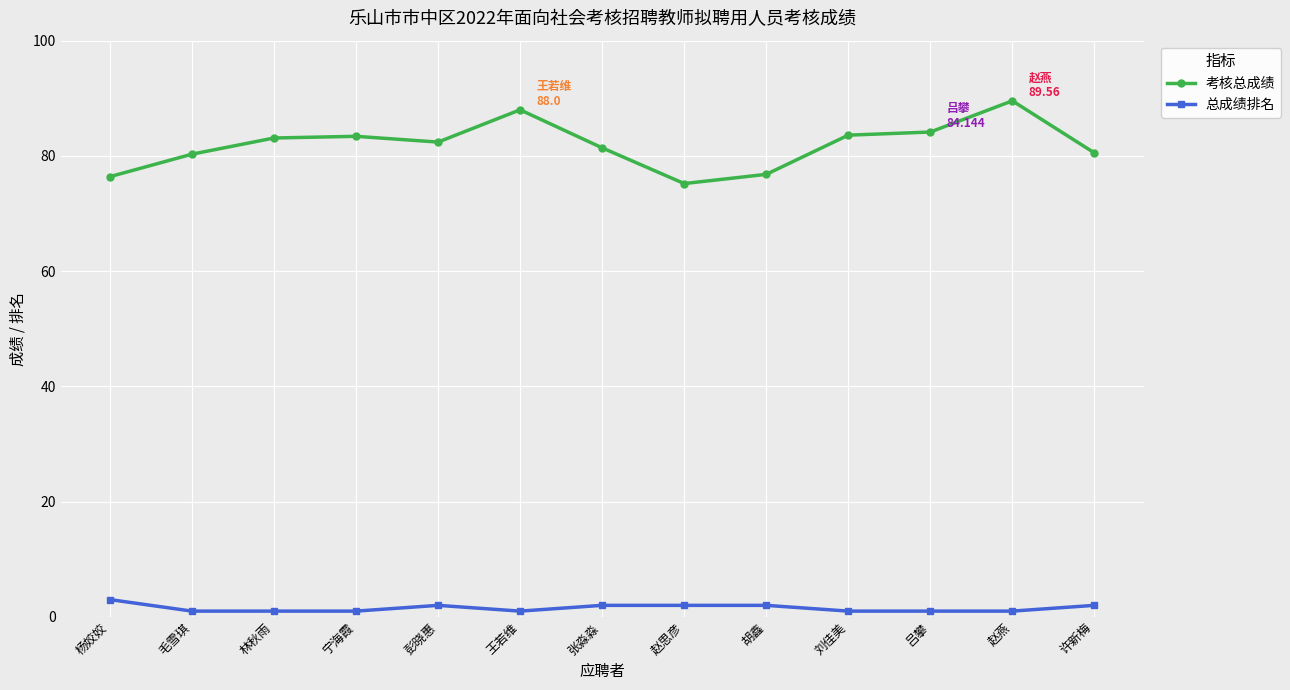

The 总成绩排名 series shows 1.0 at 王若维. True or false?

True